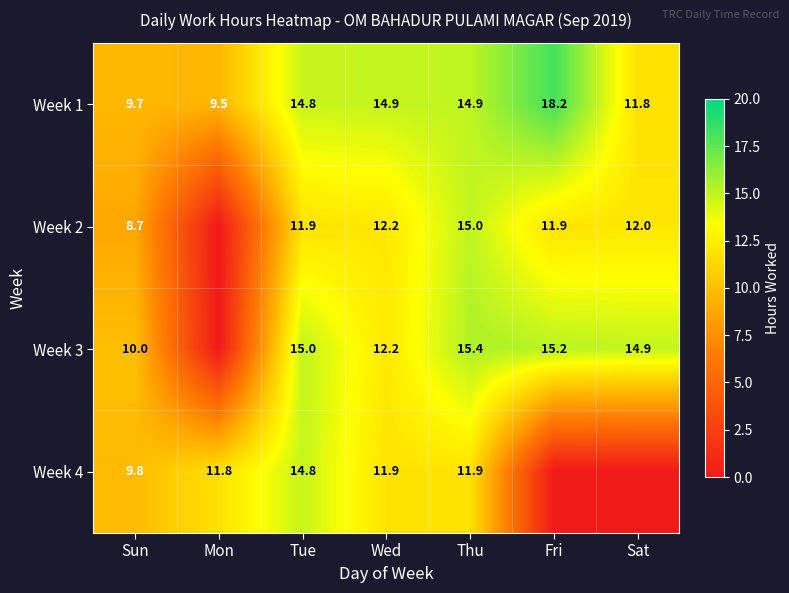

Count the number of categories in the chart.

7